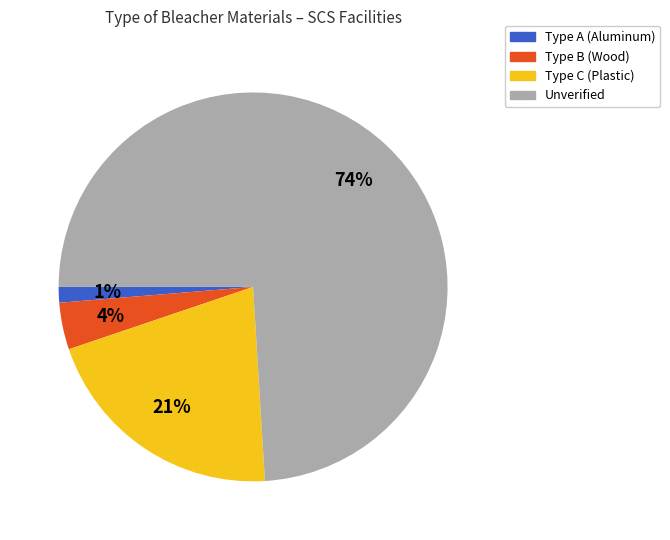

Which slice is the largest?

Unverified